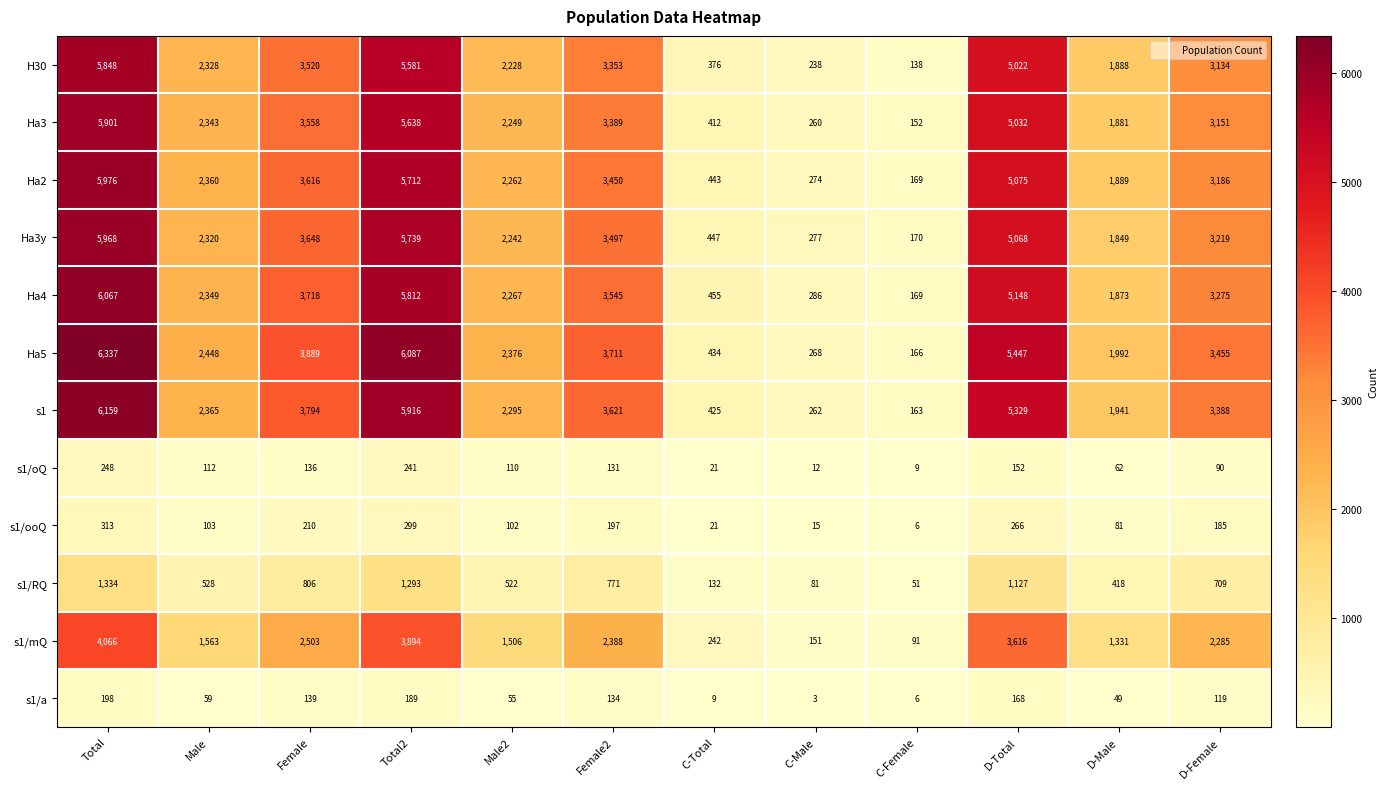

Between Male2 and C-Male, which series saw the biggest shift?

Ha5